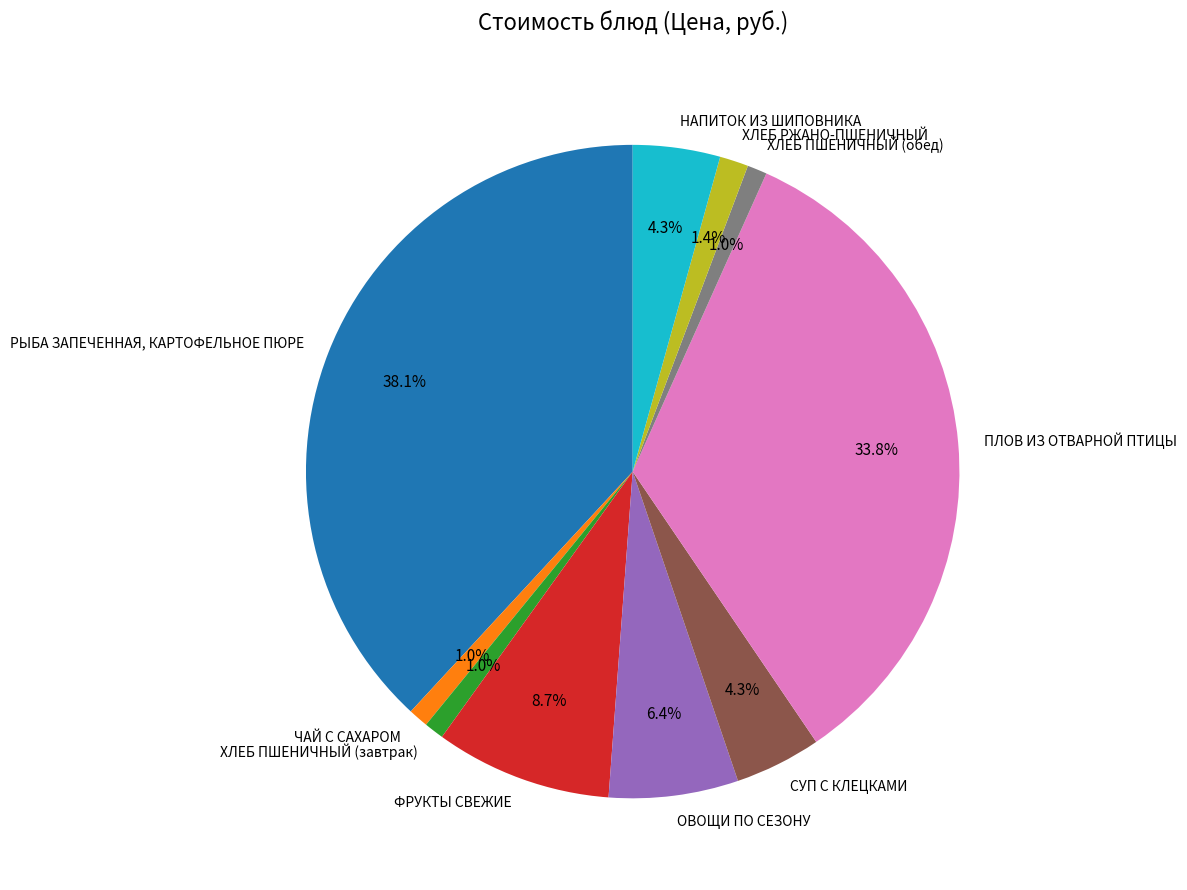

Does ХЛЕБ ПШЕНИЧНЫЙ (завтрак) represent more than half of the total?

No